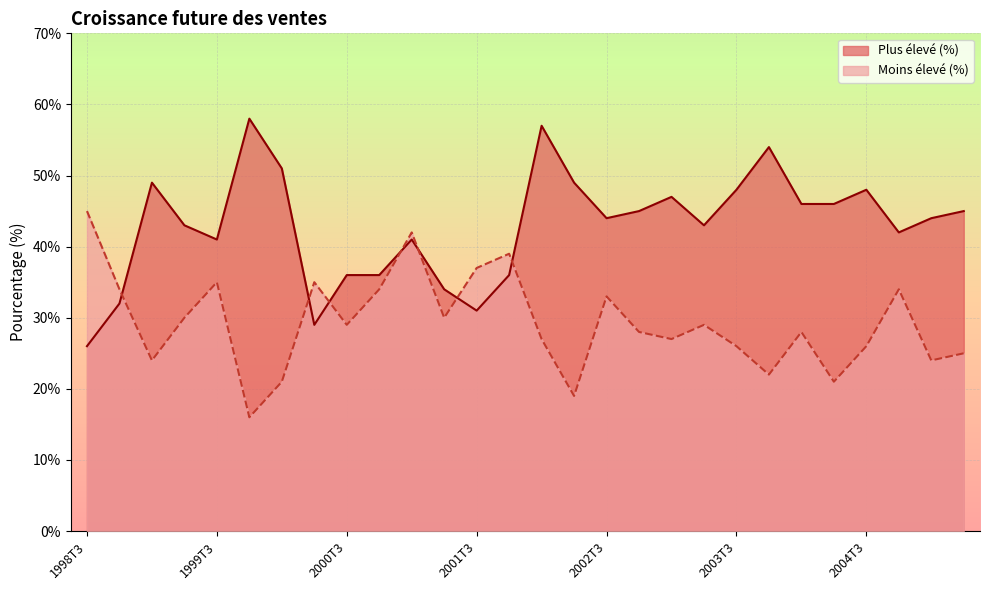

How many interior local peaks does the Moins élevé (%) series have?

8